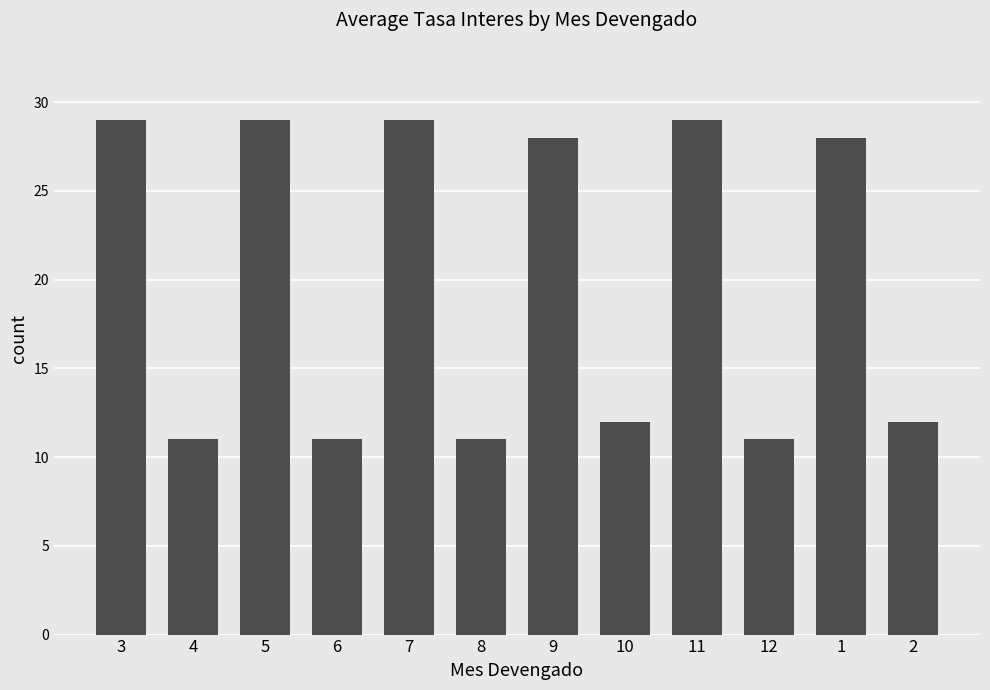

How many categories are shown in the chart?

12